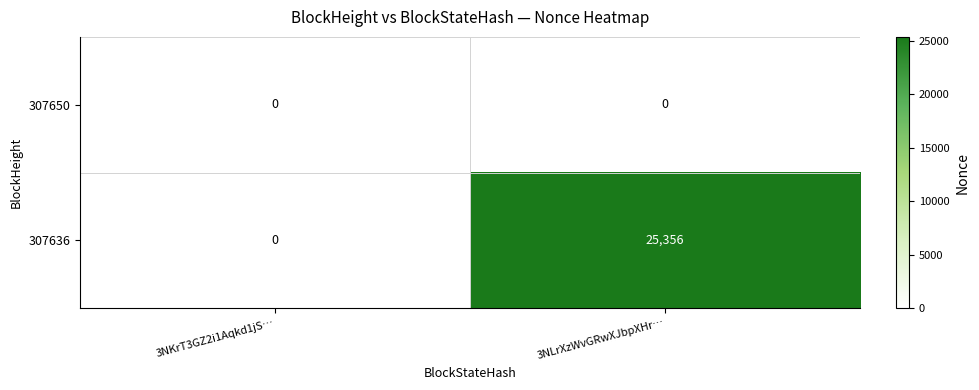

What is the highest value of the 307636 series?

25356